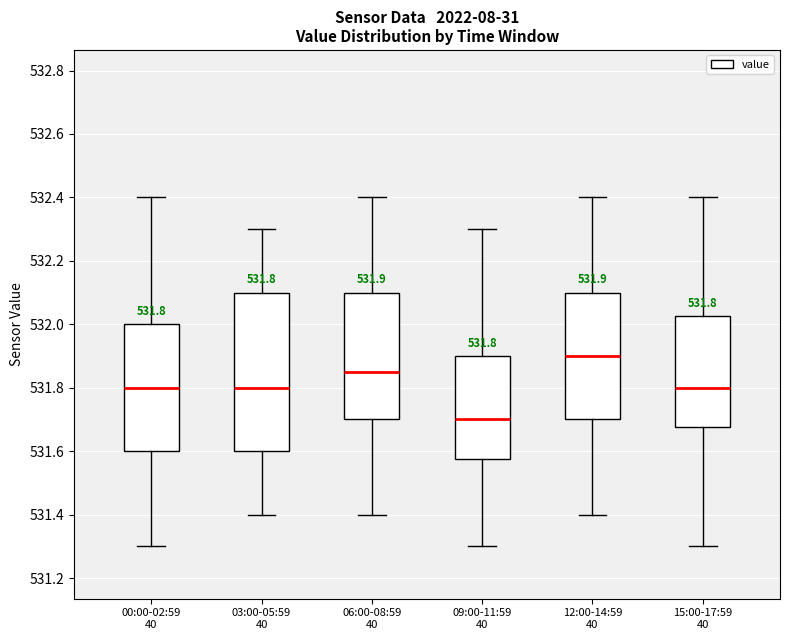

Comparing the boxes themselves (not the whiskers), which one is the tallest?

03:00-05:59 40